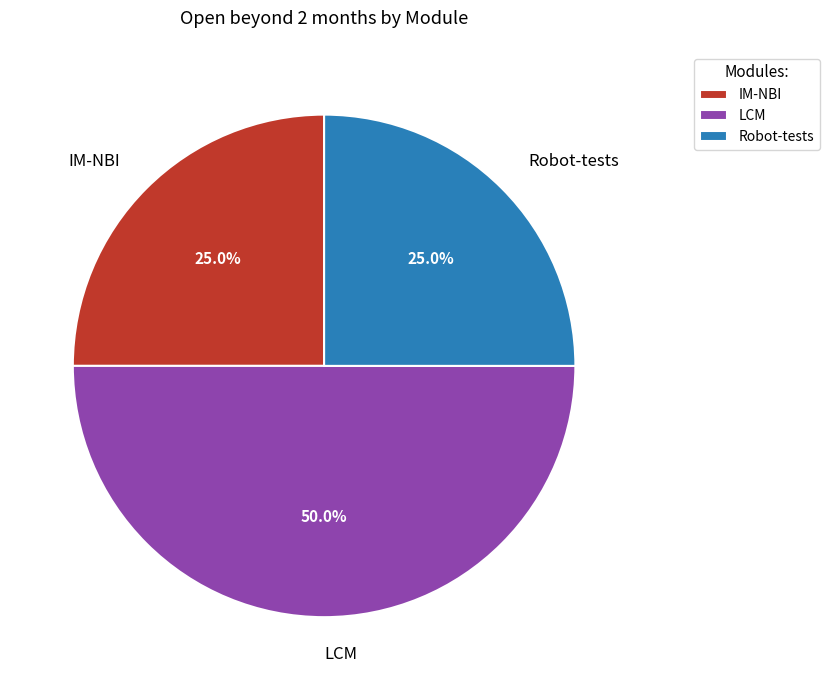

To the nearest percent, what percentage of the pie is IM-NBI?

25%